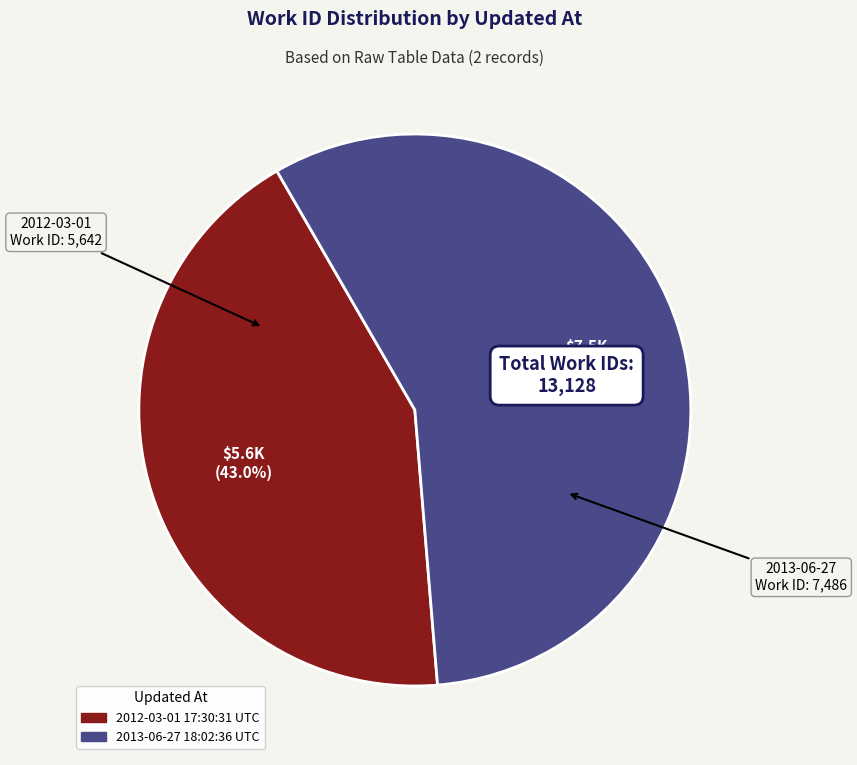

Do 2013-06-27 18:02:36 UTC and 2012-03-01 17:30:31 UTC together represent more than half of the pie?

Yes